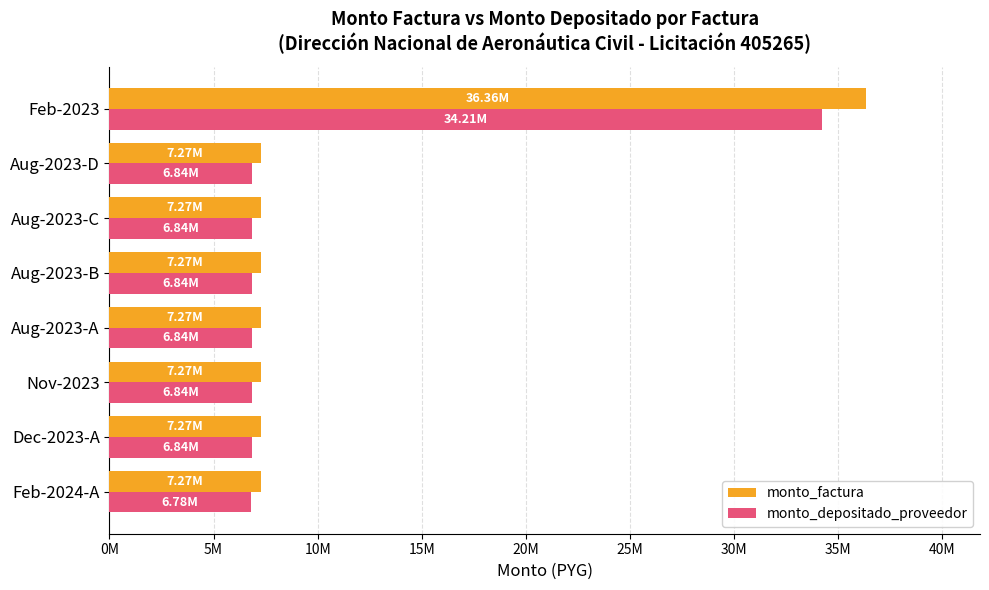

What is the minimum value for monto_depositado_proveedor?

6776614